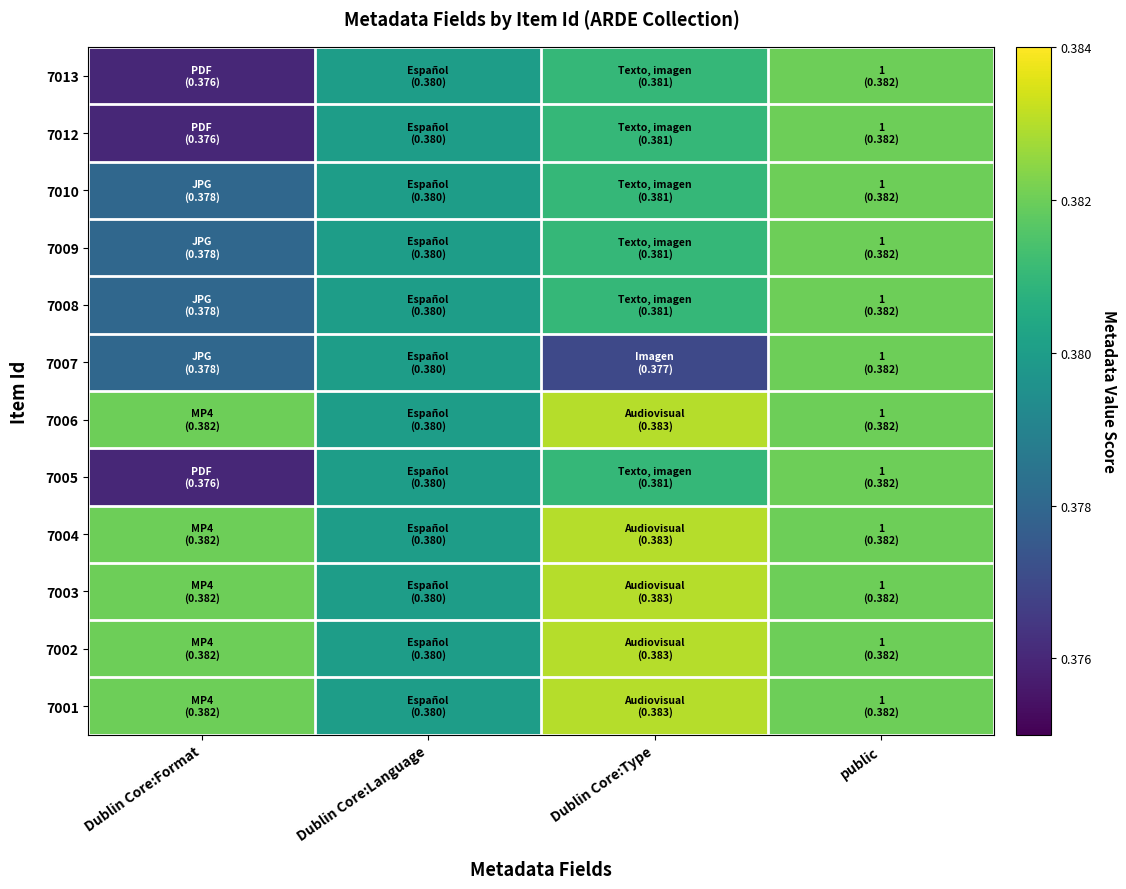

Between Dublin Core:Format and Dublin Core:Type, which is larger?

Dublin Core:Type